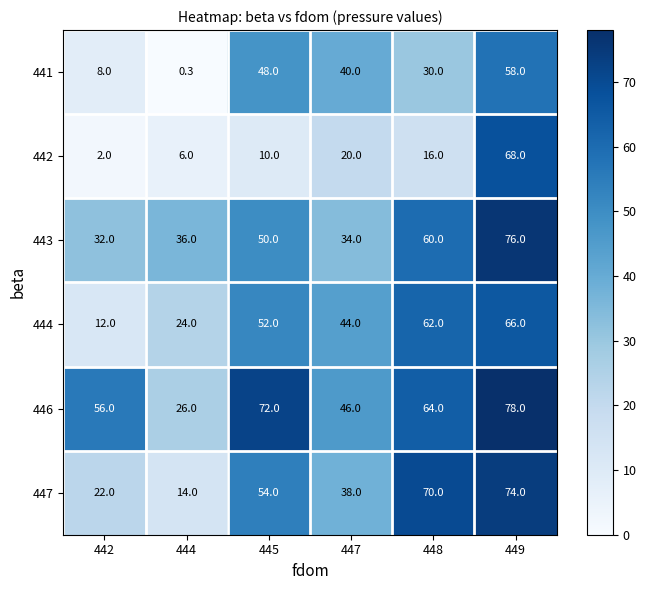

What is the sum of the 447 values at 448 and 449?

144.0